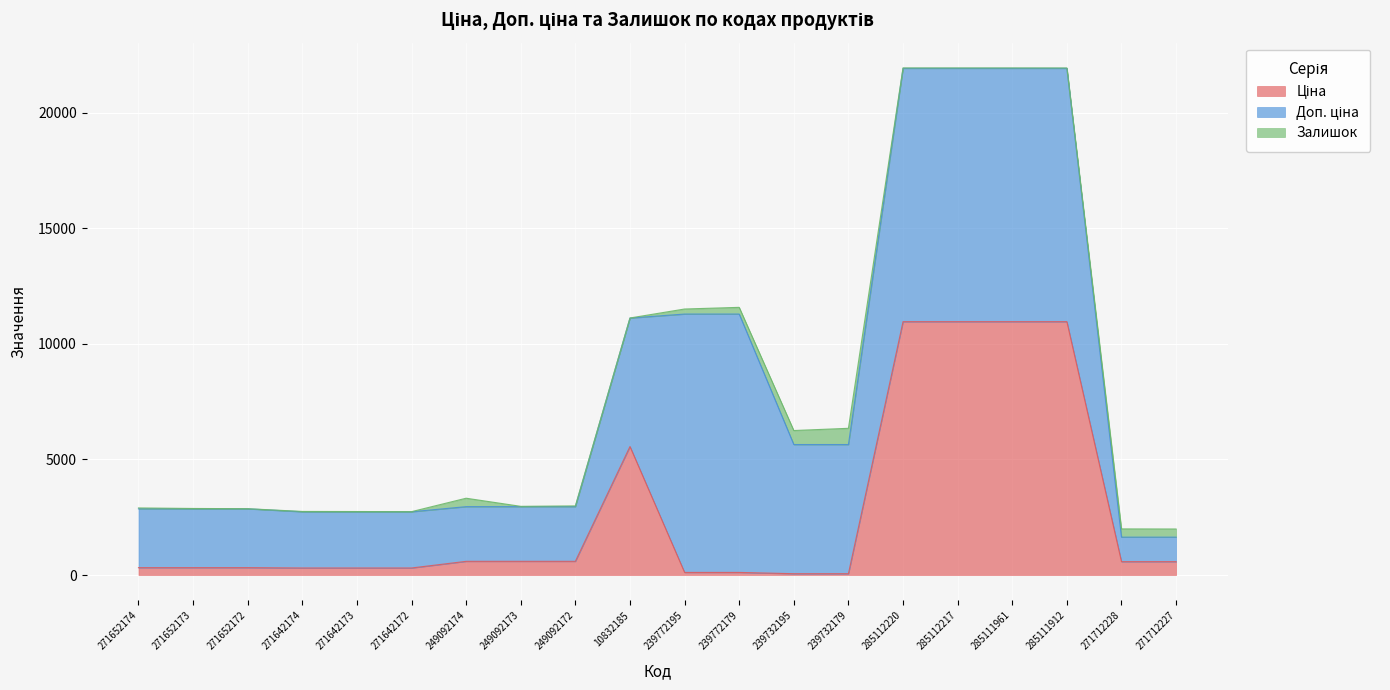

What is the difference between the second highest and second lowest values in the Залишок series?

601.0